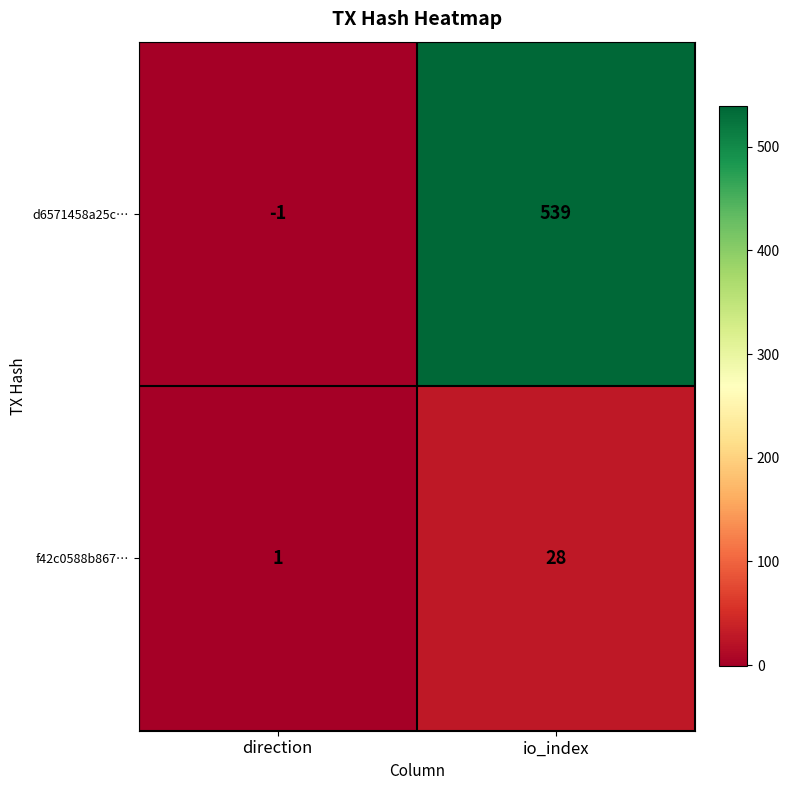

Where is d6571458a25c… nearest to the value 269?

direction